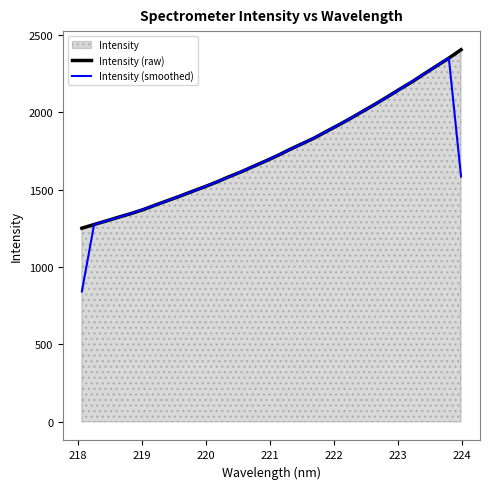

What is the smallest value displayed?

841.6